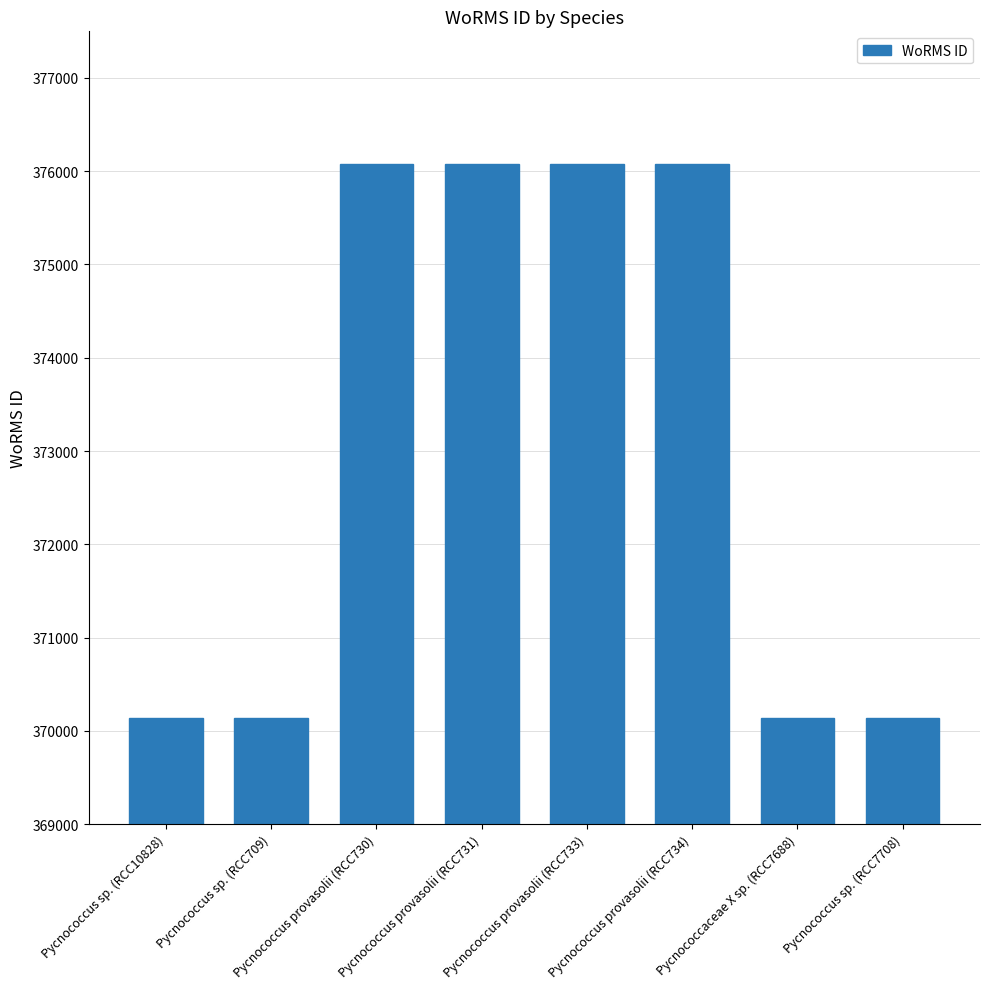

The value at Pycnococcus provasolii (RCC734) is 641079. True or false?

False